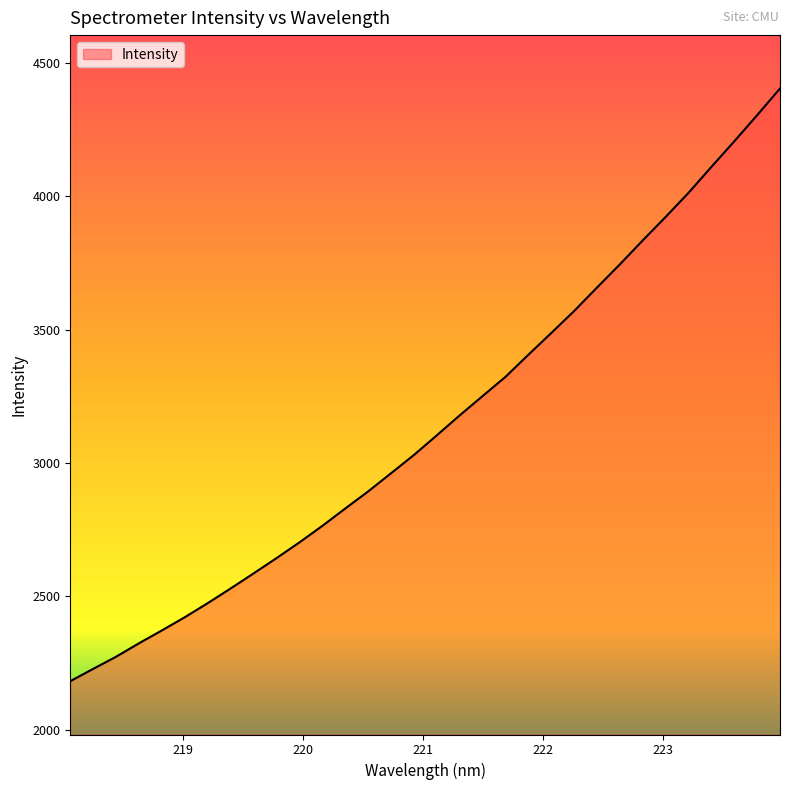

What is the minimum value shown in the chart?

2182.3